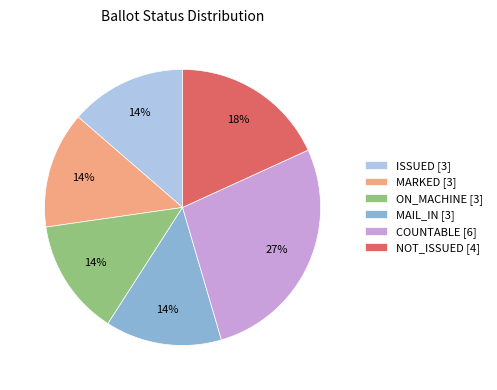

To the nearest percent, what is the average slice percentage?

17%